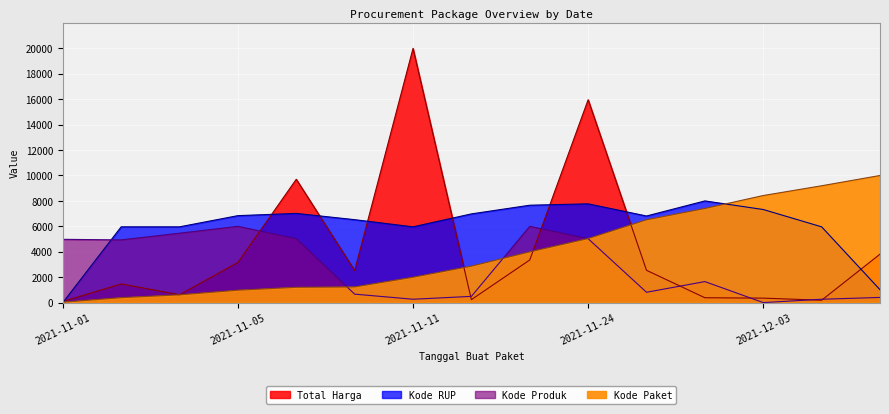

What are all the series names shown in the legend?

Total Harga, Kode Paket, Kode RUP, Kode Produk